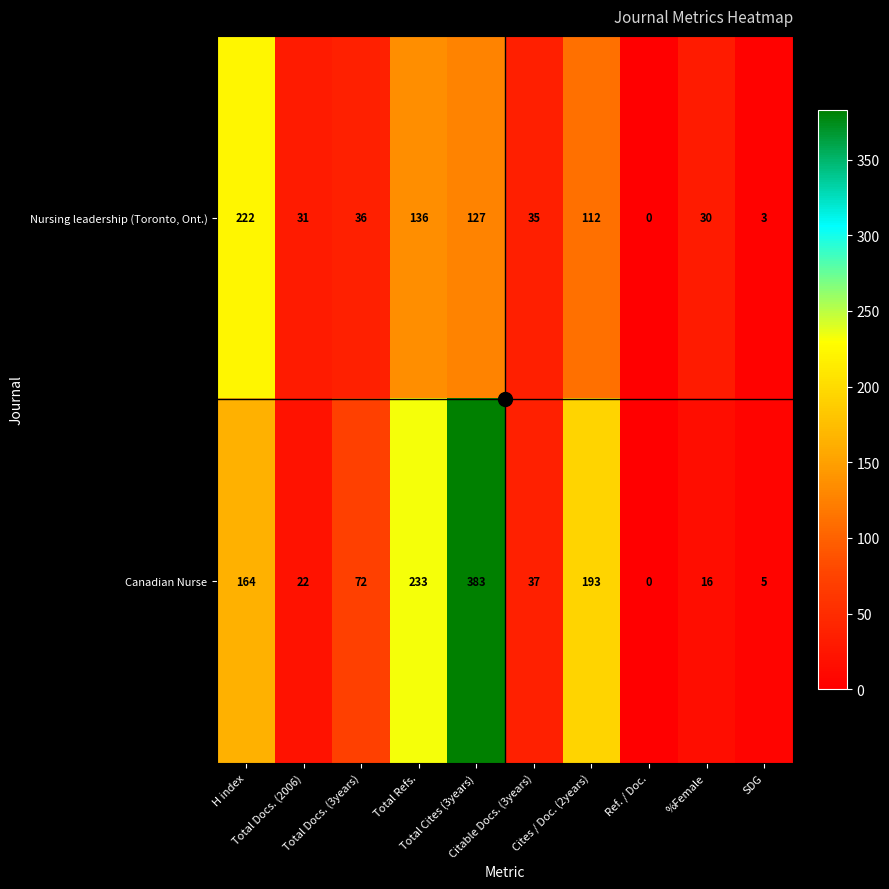

What is the difference between the second highest and minimum values in the Nursing leadership (Toronto, Ont.) series?

136